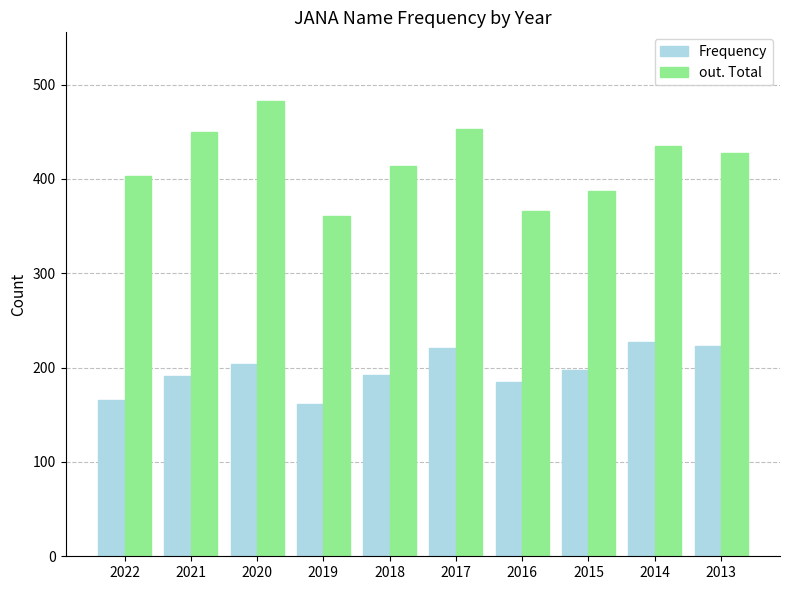

Rank the series at 2022 from lowest to highest value.

Frequency, out. Total